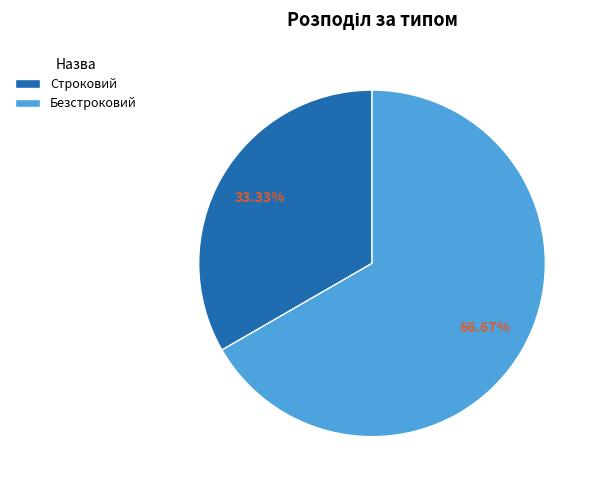

Is the sum of Строковий and Безстроковий greater than half?

Yes